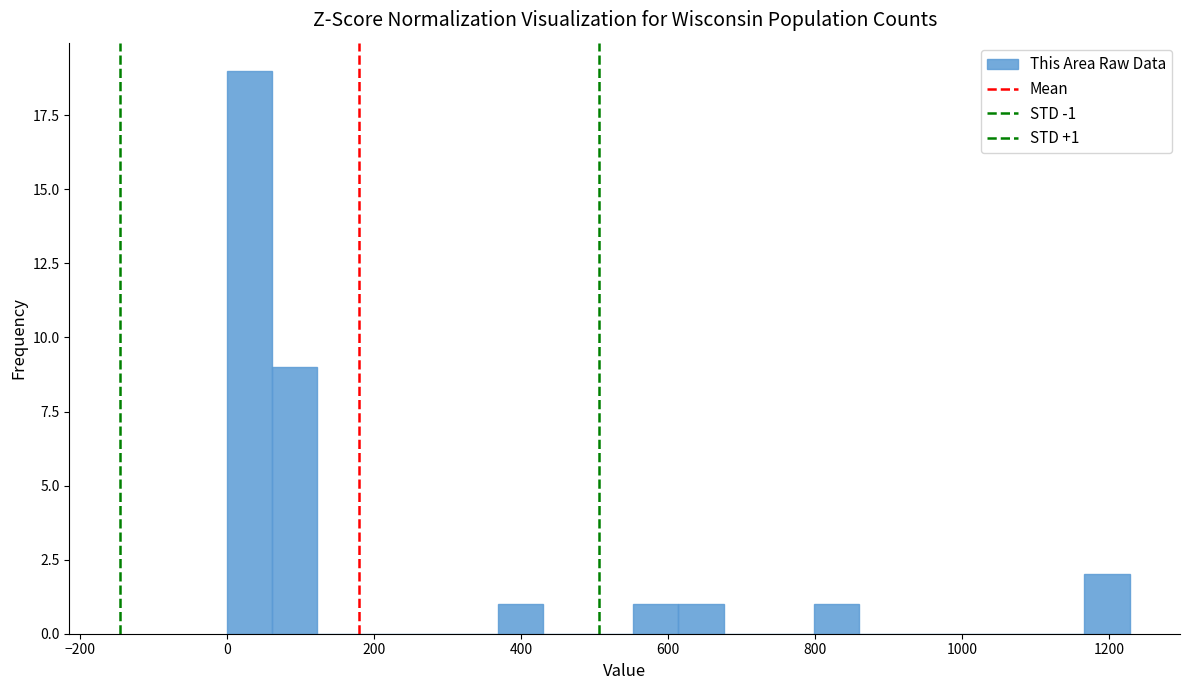

Read against the x-axis, roughly where is the centre of the tallest bar?

40